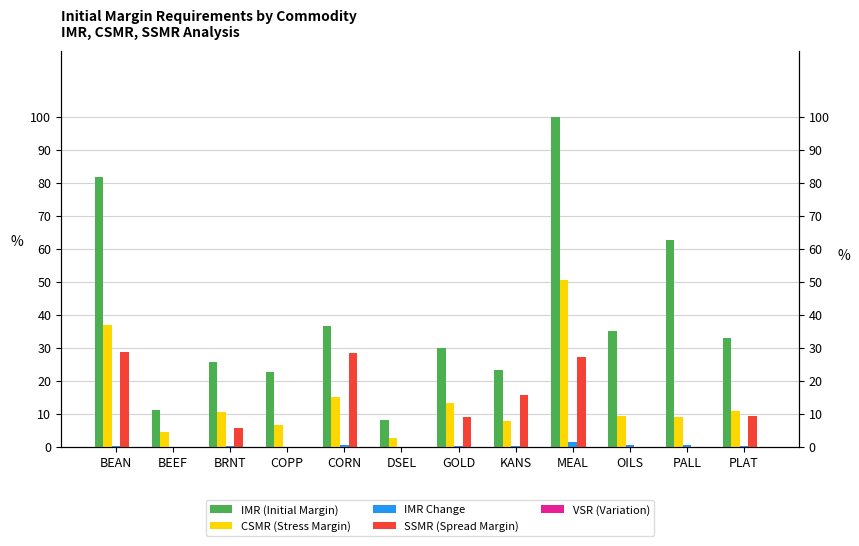

Which category has the highest value in the IMR (Initial Margin) series?

MEAL